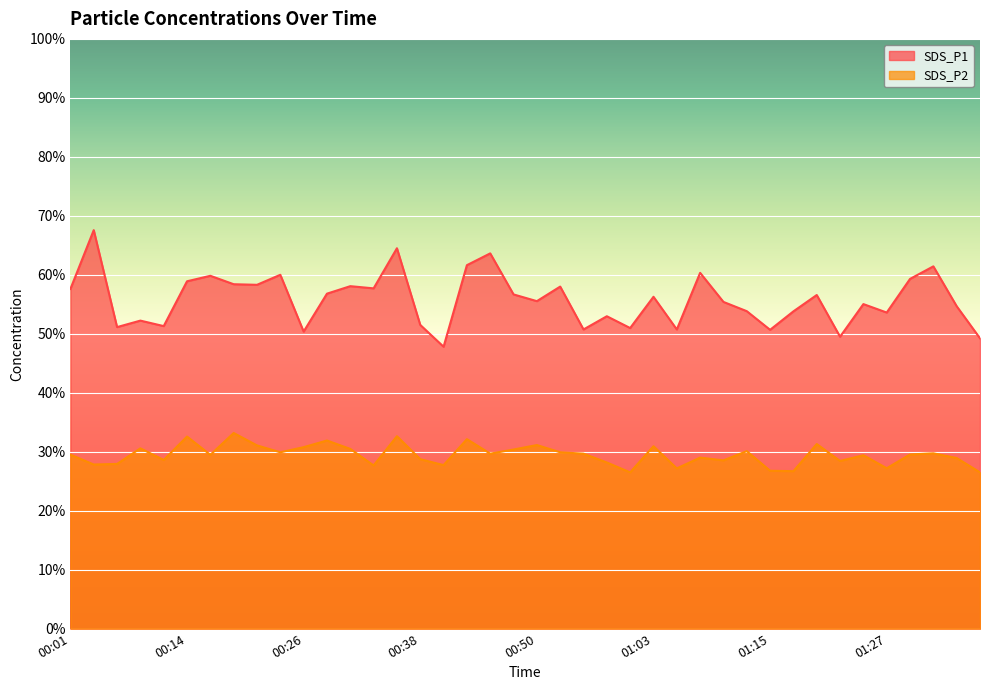

Rank the categories by SDS_P1 value from lowest to highest.

00:41, 01:37, 01:22, 00:26, 01:15, 00:55, 01:05, 01:00, 00:06, 00:11, 00:38, 00:09, 00:58, 01:27, 01:17, 01:12, 01:34, 01:25, 01:10, 00:50, 01:03, 01:20, 00:48, 00:28, 00:01, 00:33, 00:53, 00:31, 00:21, 00:19, 00:14, 01:29, 00:16, 00:23, 01:07, 01:32, 00:43, 00:46, 00:36, 00:04